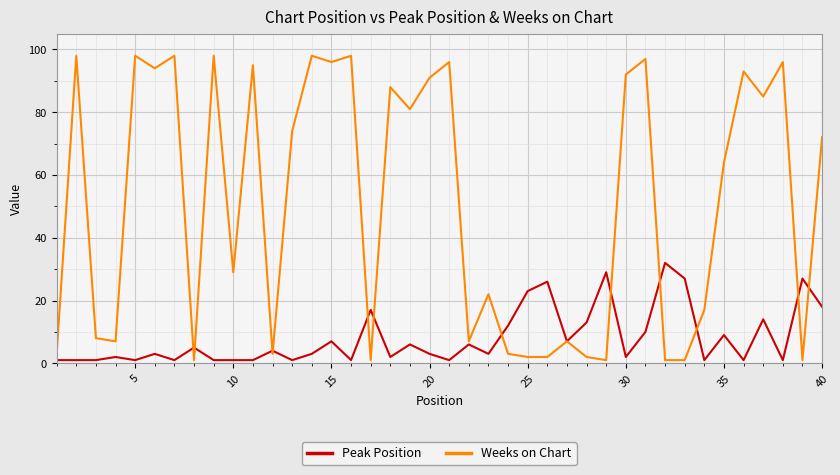

Which series has the largest range (max minus min)?

Weeks on Chart